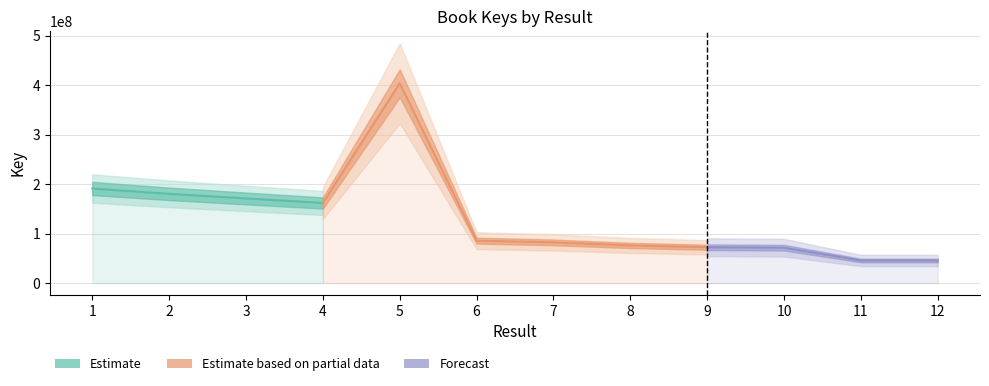

Is it true that the value at 2 is 58181925?

False